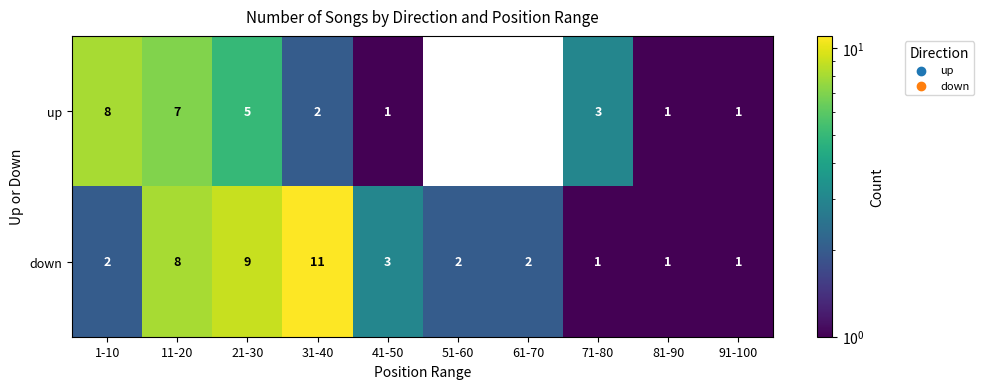

What value does the up series have at 71-80?

3